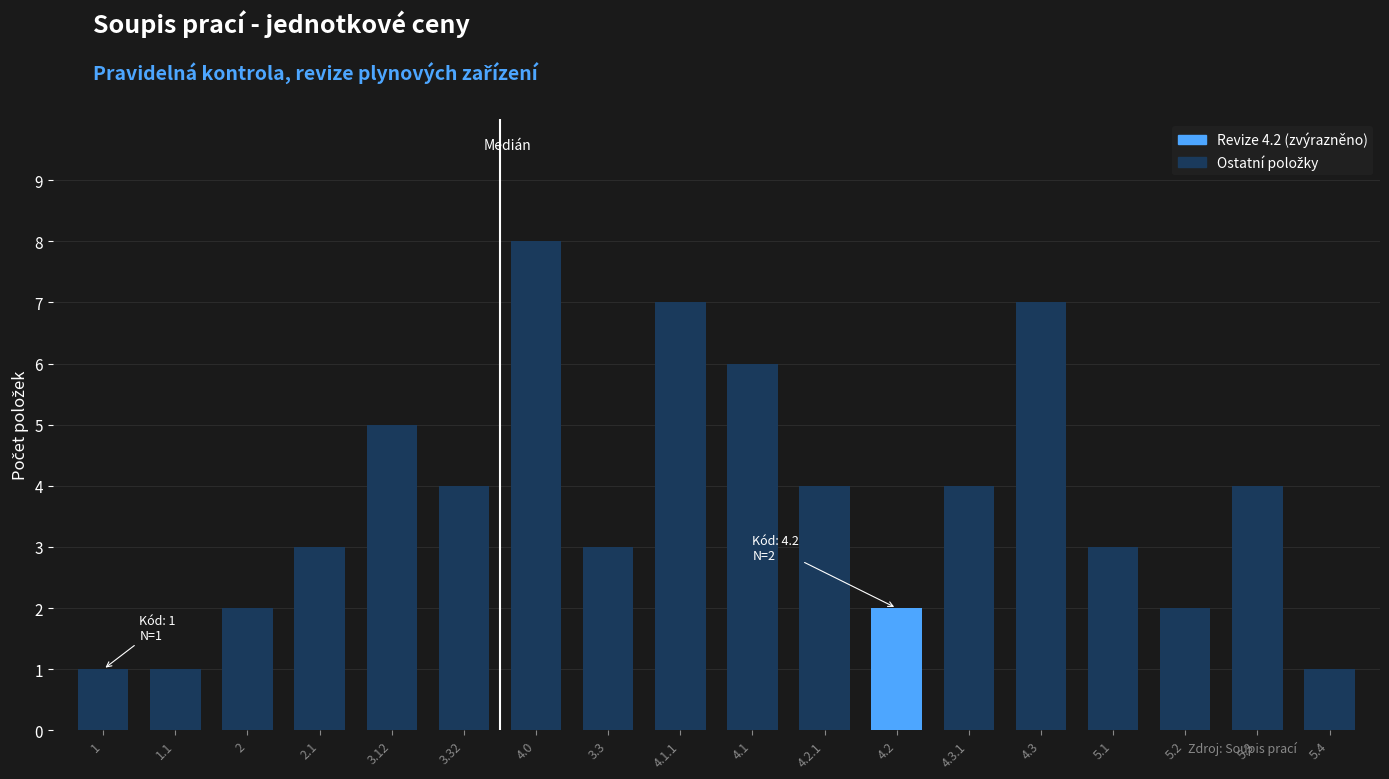

What is the label of the 5th bar from the right?

4.3